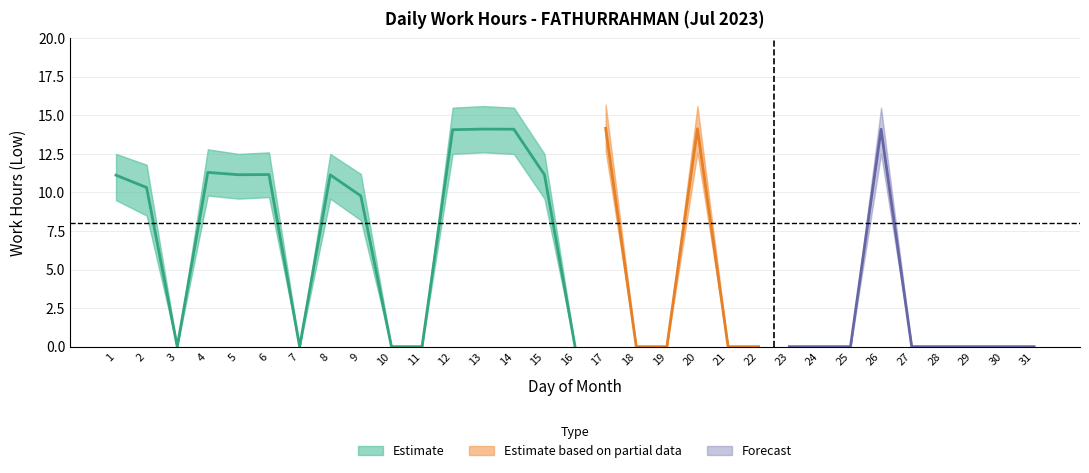

What is the difference between the second highest and minimum values in the Low Lower series?

12.6